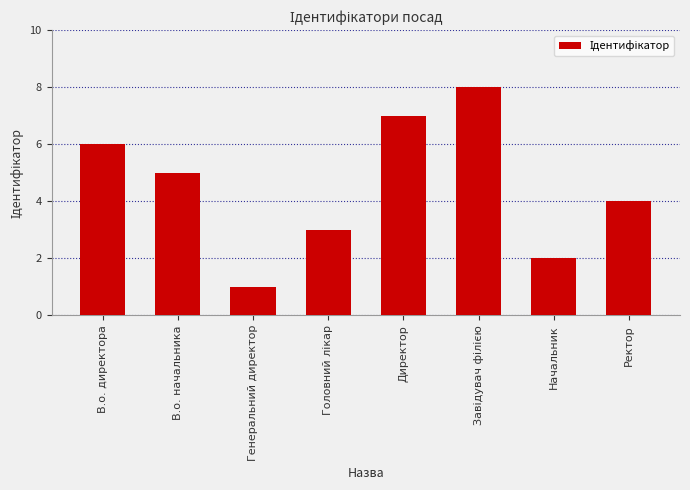

Where does the data first go above 5?

В.о. директора